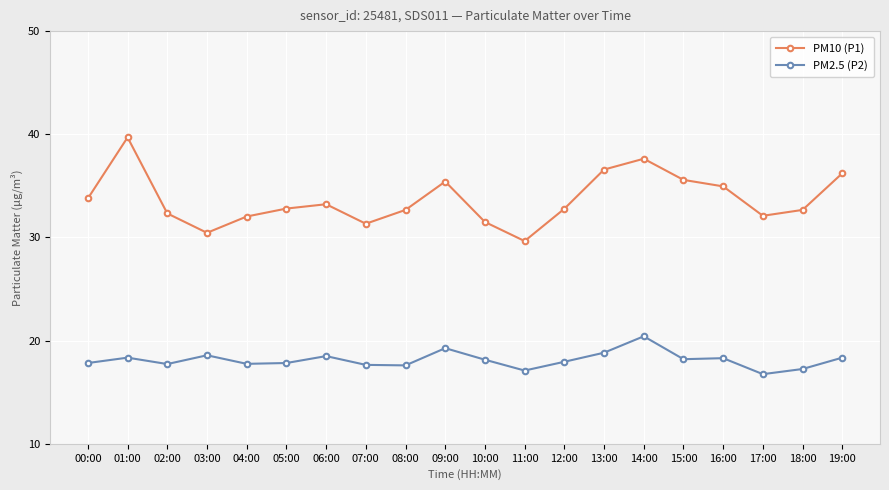

What is the minimum value shown in the chart?

16.8